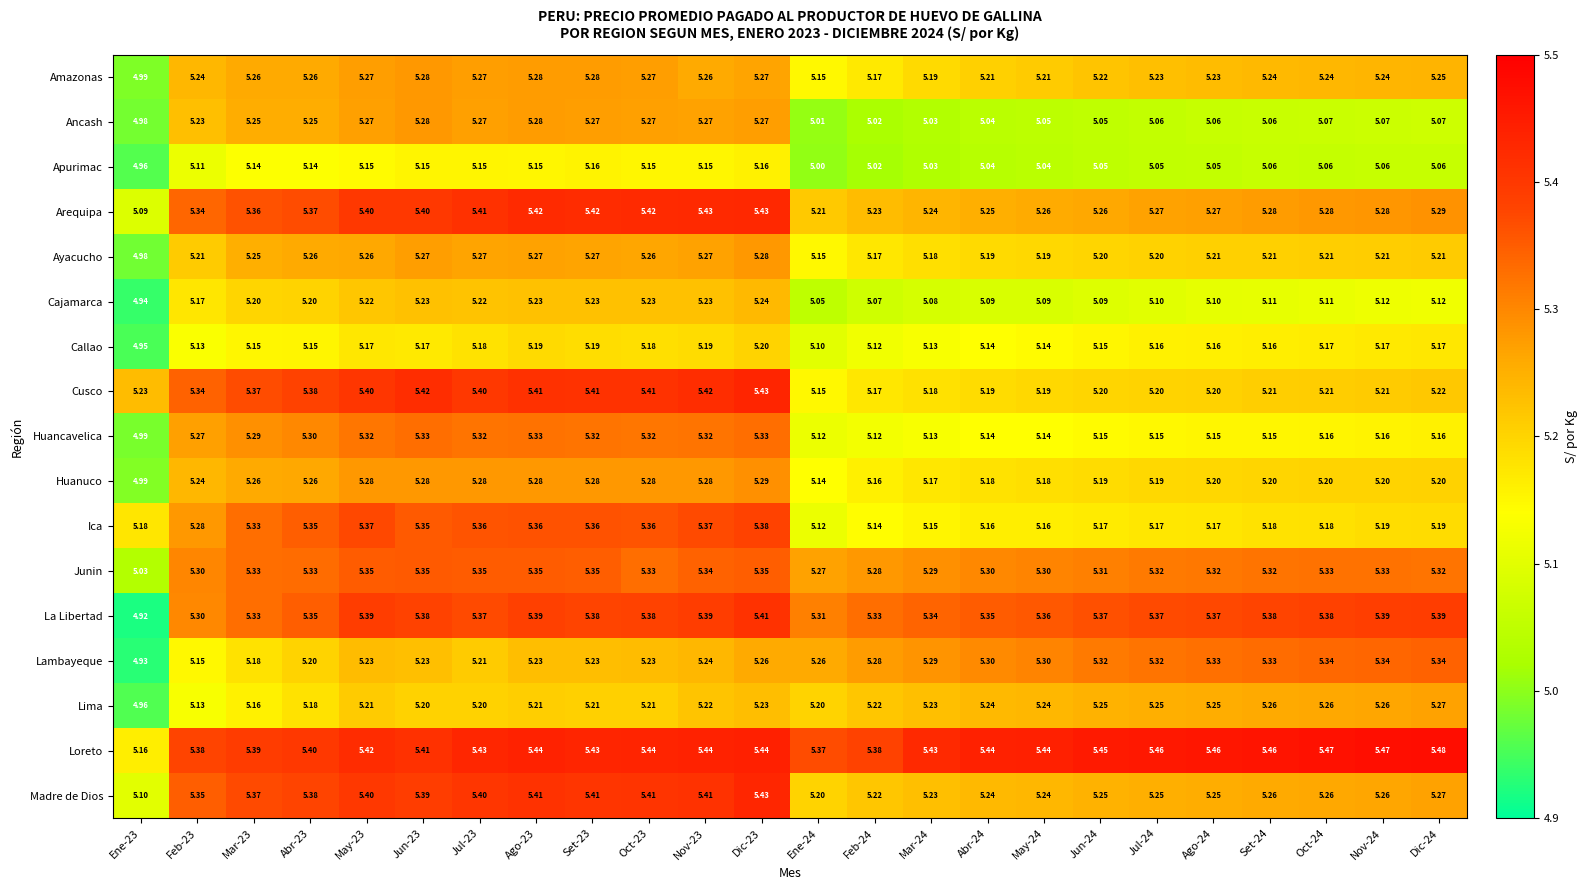

Which series changed the most between Feb-24 and May-24?

Loreto